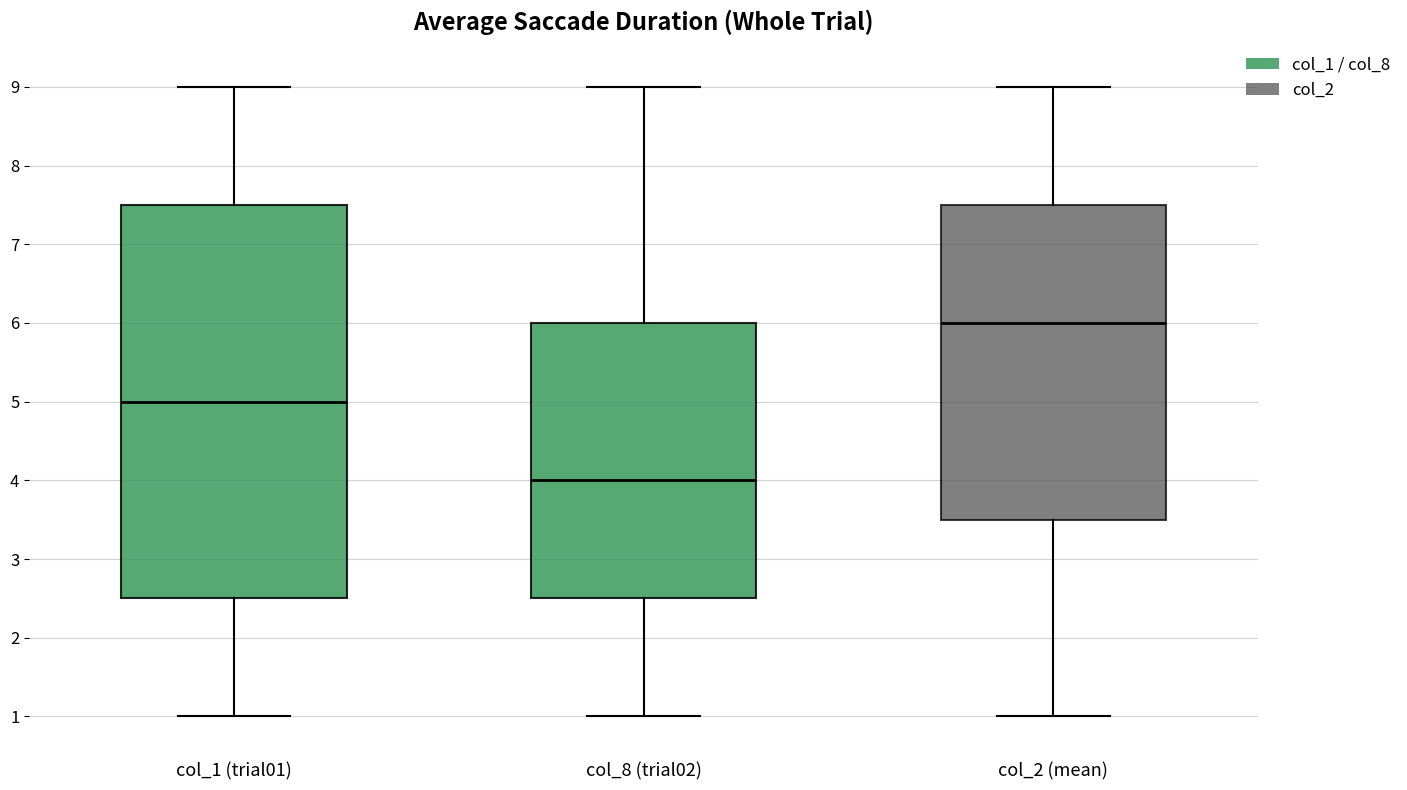

Reading left to right, transcribe this box plot: for each box, give where its median line is, the range the box spans, and where its two whiskers end, as read against the y-axis. The values are not printed on the chart, so give them approximately, as read against the axis.

col_1 (trial01): median 5.0, box 2.5 to 7.5, whiskers 1.0 to 9.0
col_8 (trial02): median 4.0, box 2.5 to 6.0, whiskers 1.0 to 9.0
col_2 (mean): median 6.0, box 3.5 to 7.5, whiskers 1.0 to 9.0